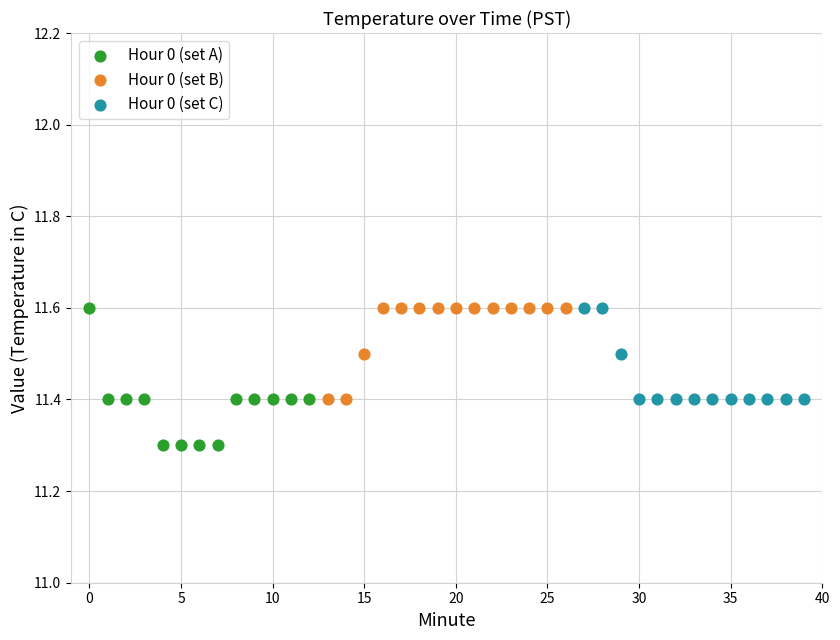

Which series contains the lowest Y value?

Hour 0 (set A)